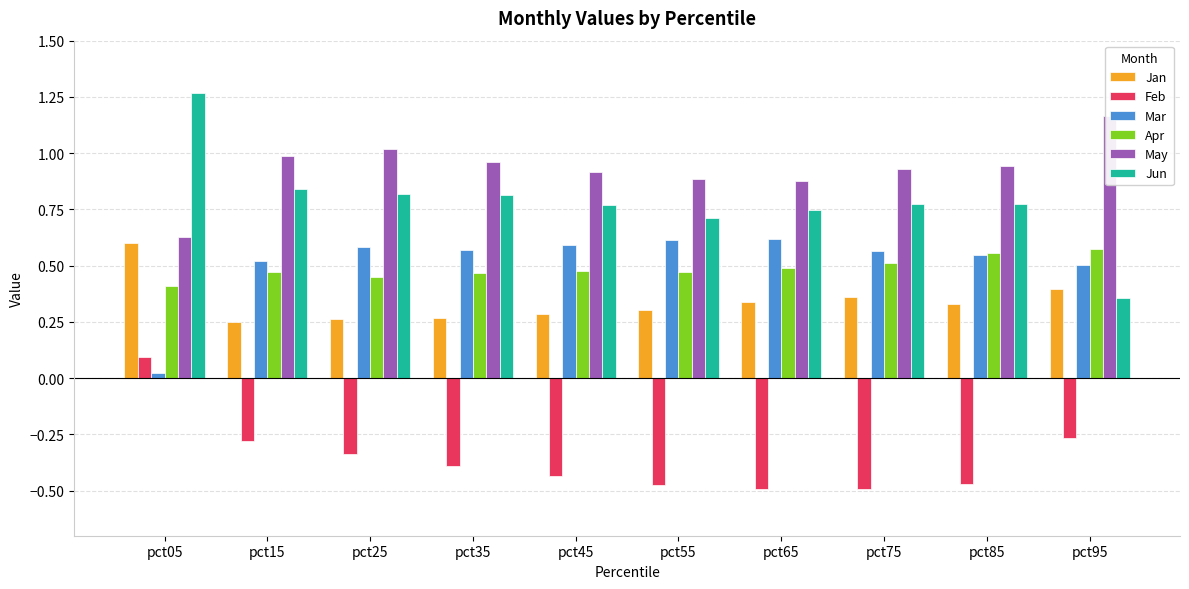

What is the spread (max minus min) of values at pct55?

1.4